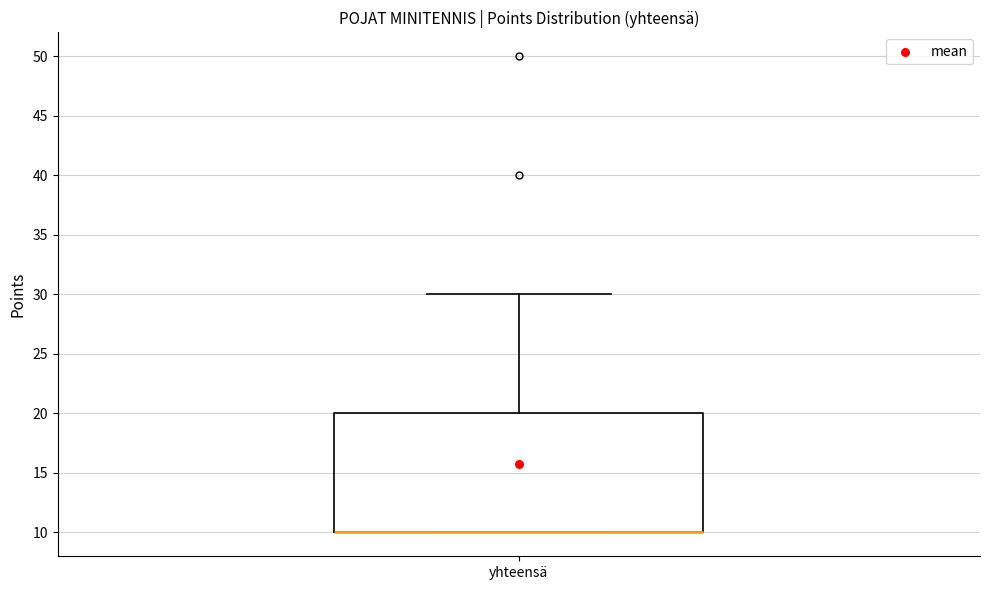

Transcribe this box plot: give where the median line is, the range the box spans, and where the two whiskers end, as read against the y-axis. The values are not printed on the chart, so give them approximately, as read against the axis.

median 10 (drawn on the box's lower edge), box 10 to 20, whiskers 10 to 30